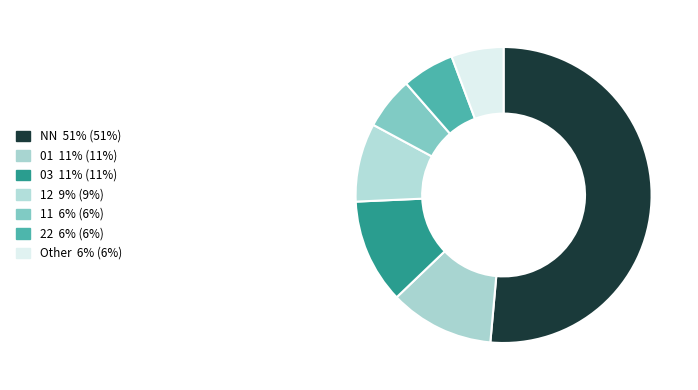

How many segments does this pie chart have?

7